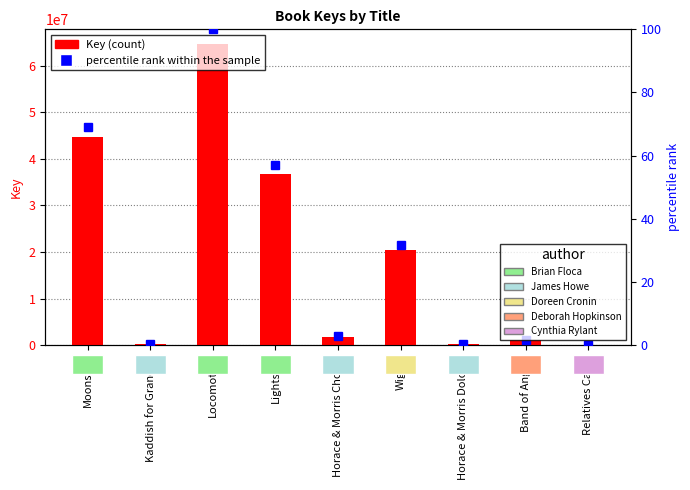

The value of Key (count) at Moonshot is 79576046.0. True or false?

False